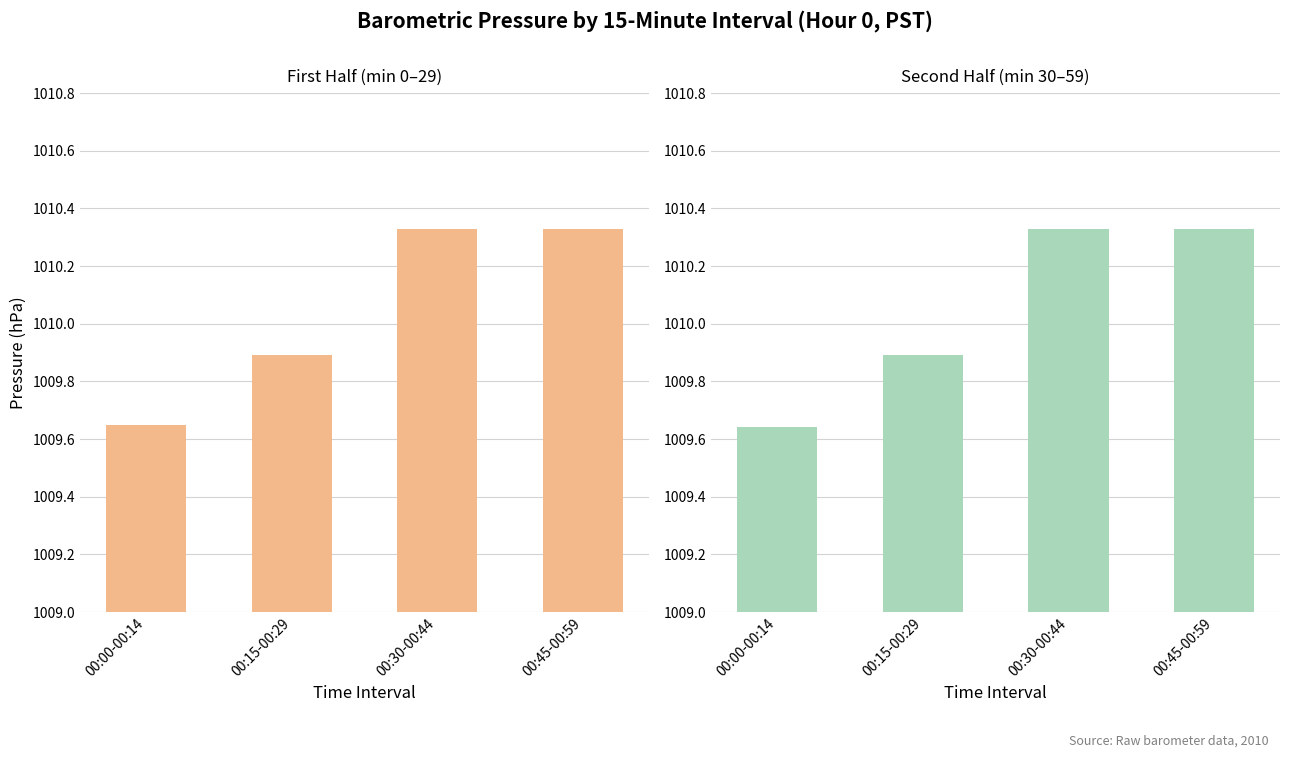

Rank the categories by Second Half value from lowest to highest.

00:00-00:14, 00:15-00:29, 00:30-00:44, 00:45-00:59